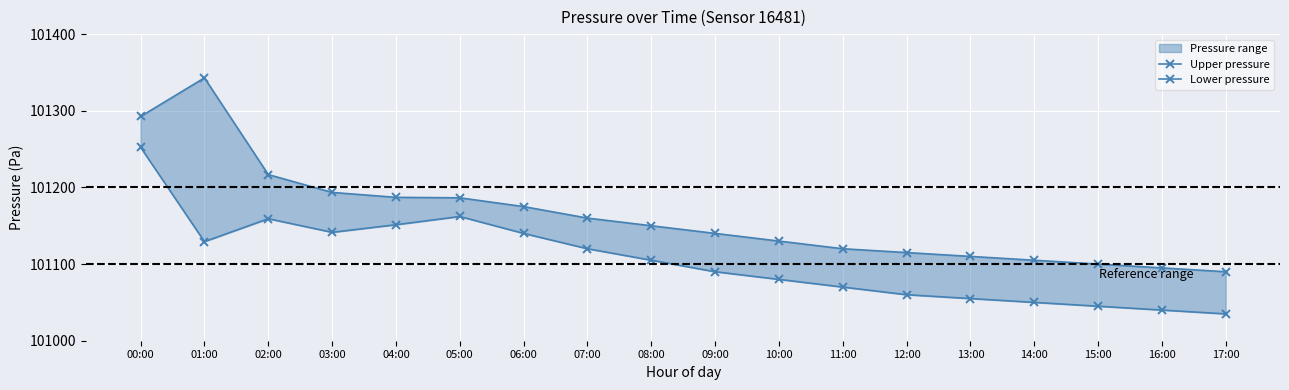

Which category has the highest value across all series?

01:00